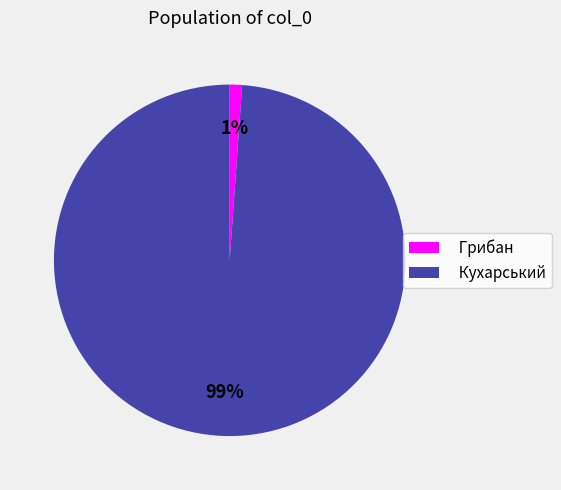

To the nearest percent, what percentage of the pie is Грибан?

1%